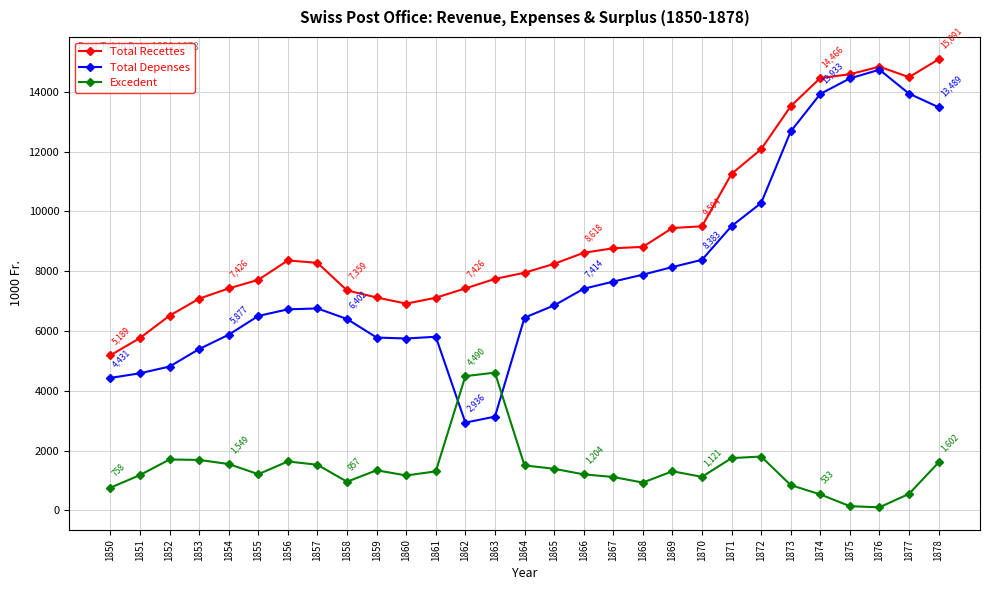

Which series has the widest spread of values?

Total Depenses